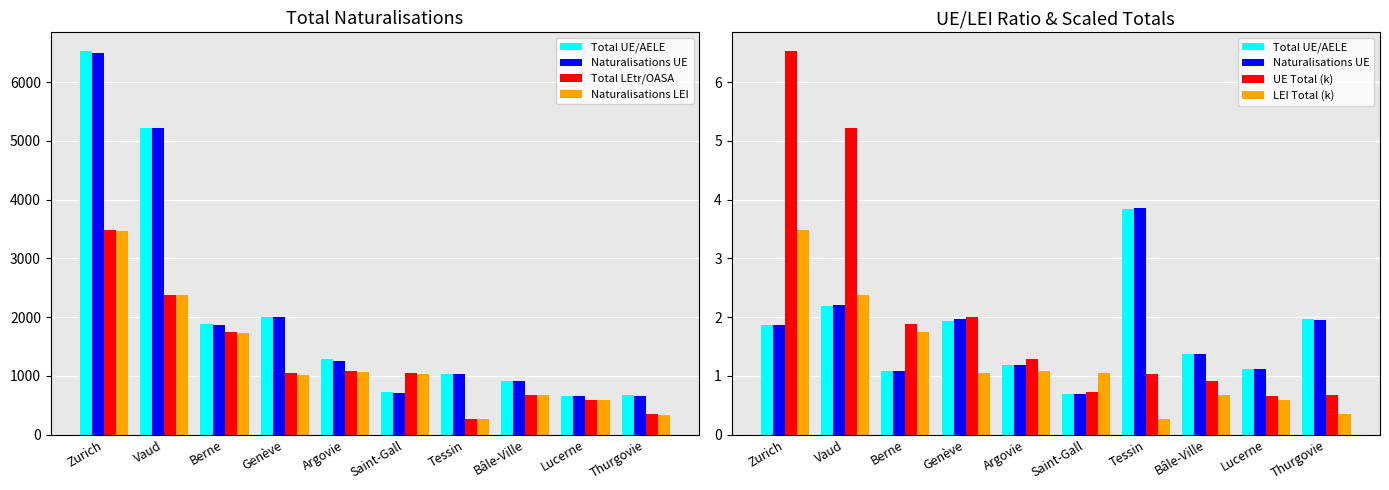

What value does the UE Total (k) series have at Berne?

1.9